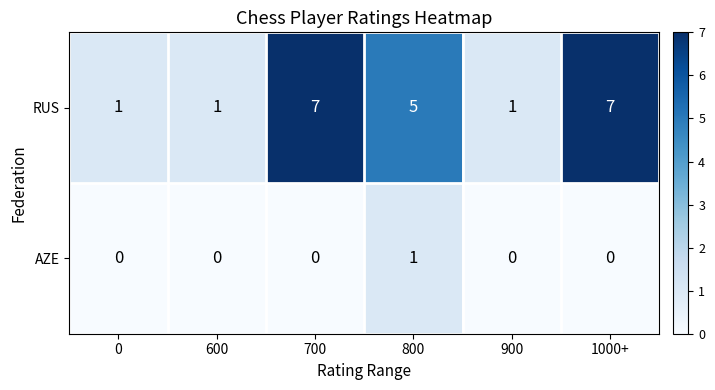

The RUS series shows 1 at 600. True or false?

True